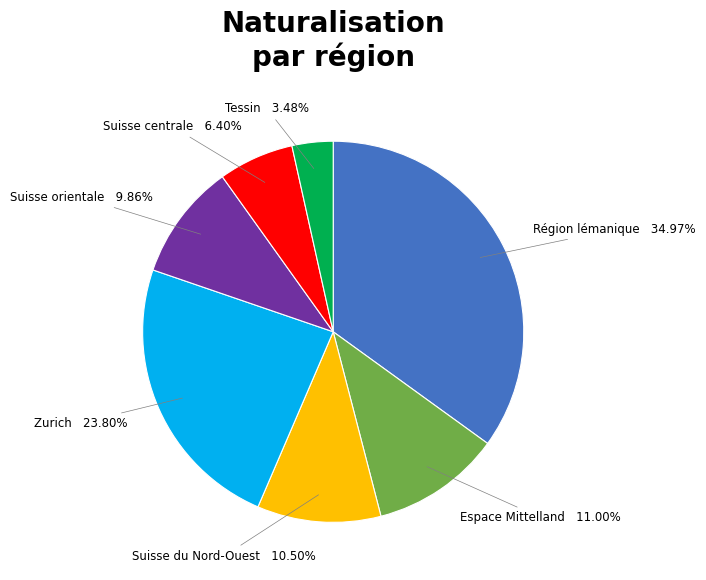

What is the ratio of the value at Suisse orientale to the value at Zurich?

0.4